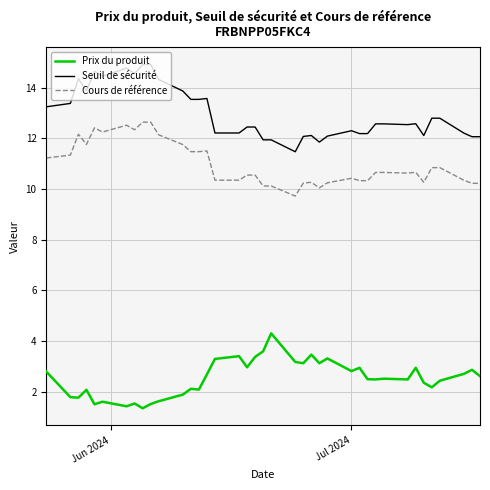

What are all the series names shown in the legend?

Prix du produit, Seuil de sécurité, Cours de référence